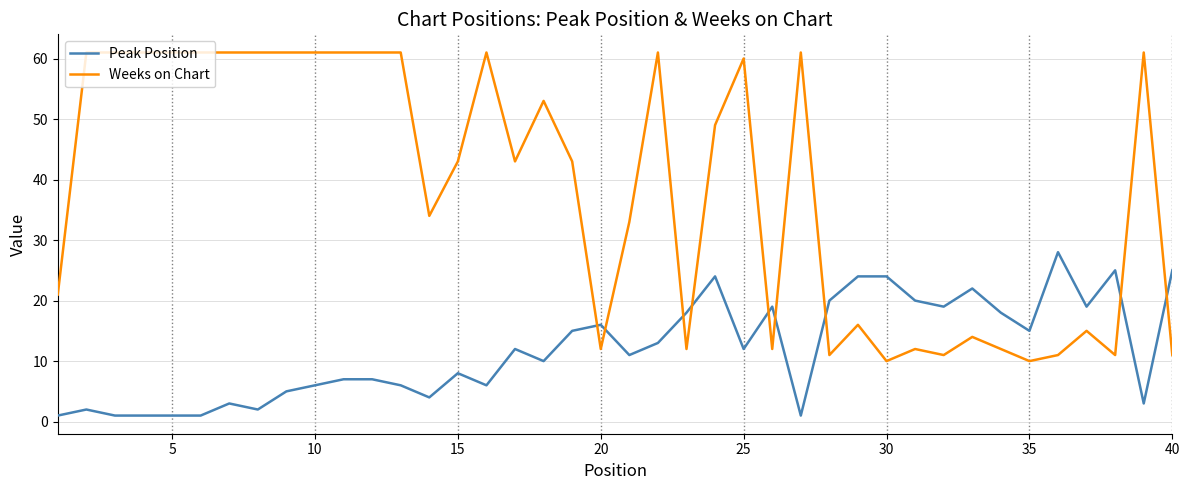

Which series has the largest total across all categories?

Weeks on Chart